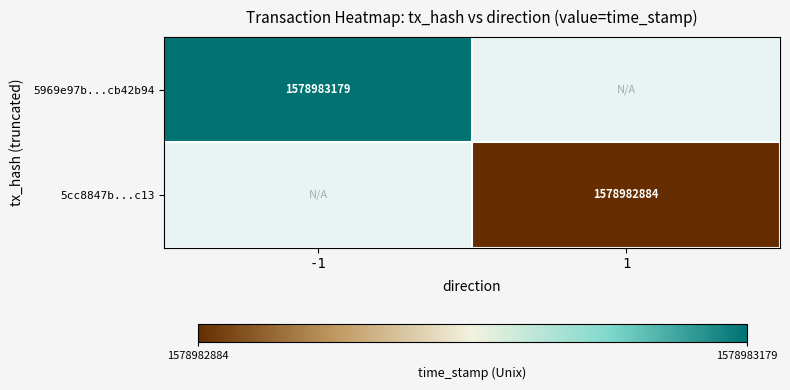

Which has a higher value, time_stamp or direction?

time_stamp